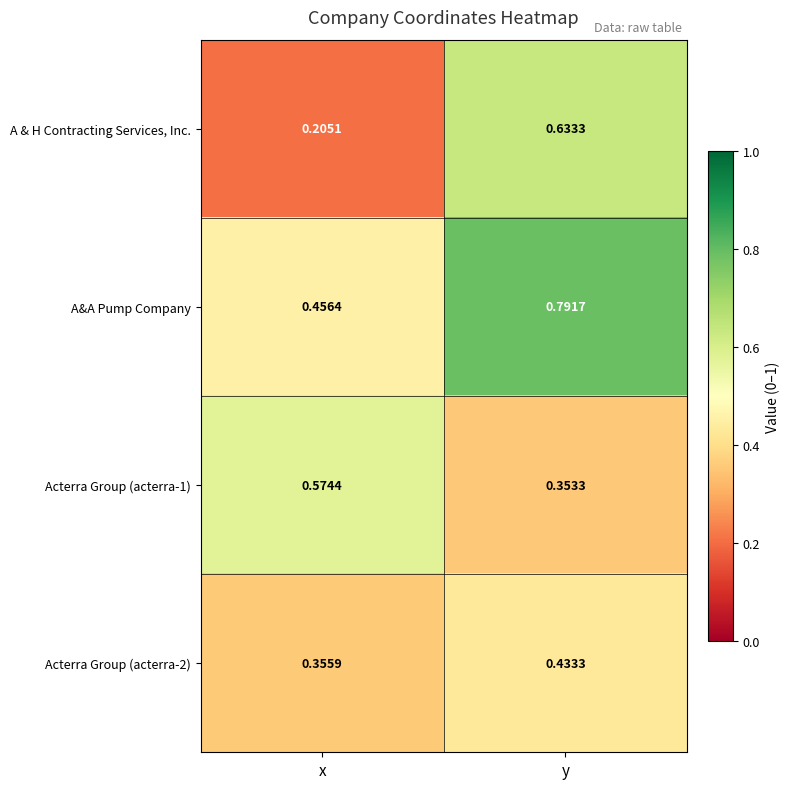

At y, list the series in order from largest to smallest.

A&A Pump Company, A & H Contracting Services, Inc., Acterra Group (acterra-2), Acterra Group (acterra-1)